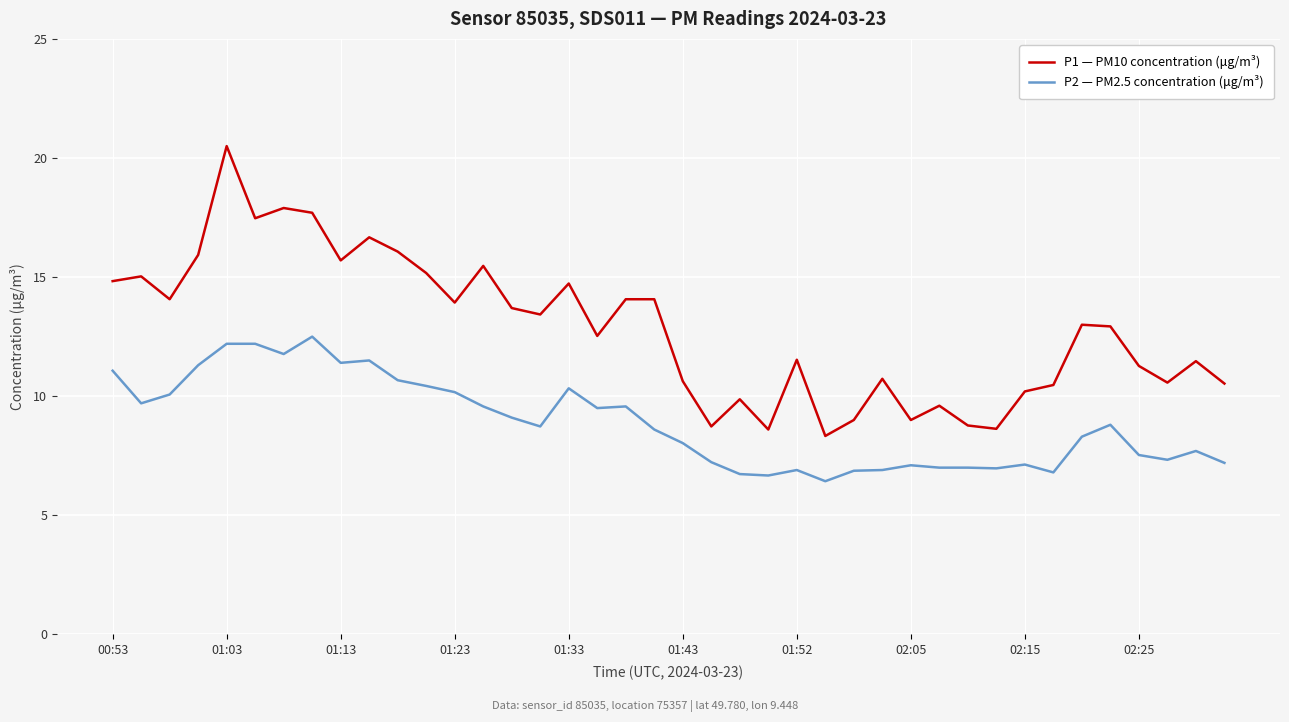

True or false: P1 — PM10 concentration (μg/m³) and P2 — PM2.5 concentration (μg/m³) cross at least once.

False